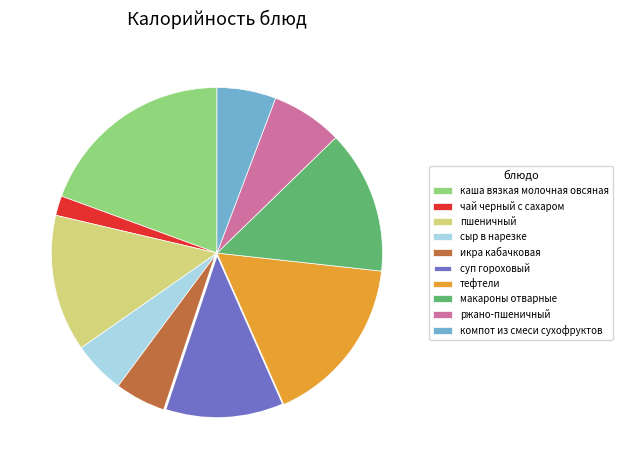

How many segments does this pie chart have?

10